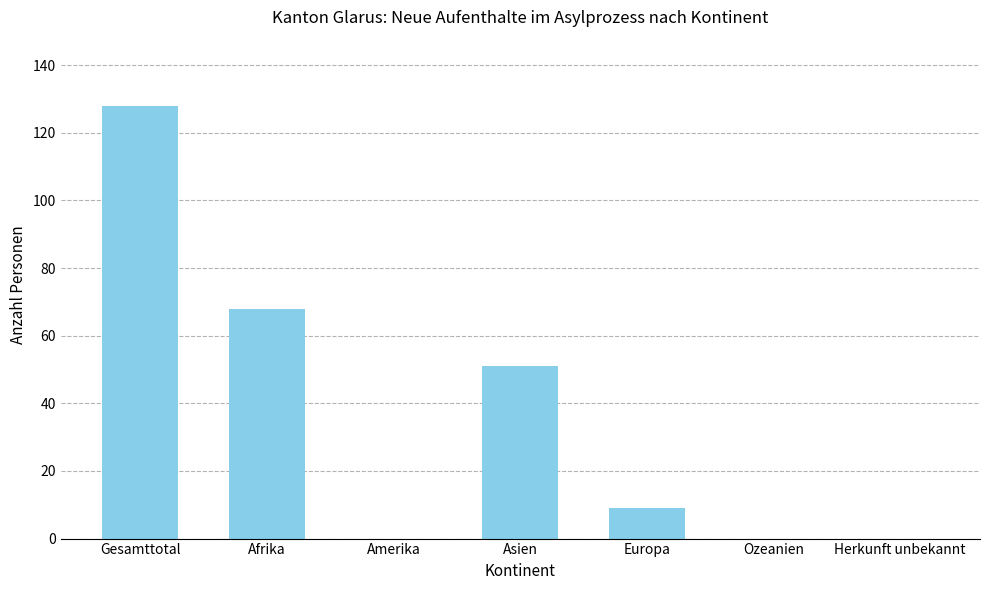

True or false: the data shows -55 at Ozeanien.

False